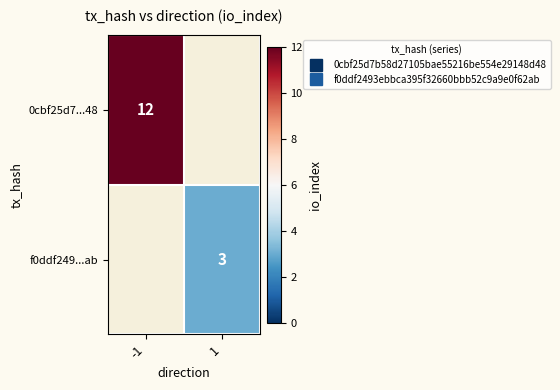

At 1, list the series in order from largest to smallest.

0cbf25d7...48, f0ddf249...ab